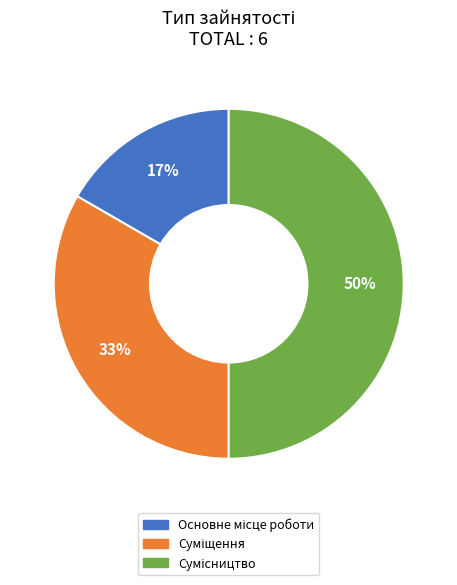

To the nearest percent, what is the difference between the largest and smallest slice percentages?

33%